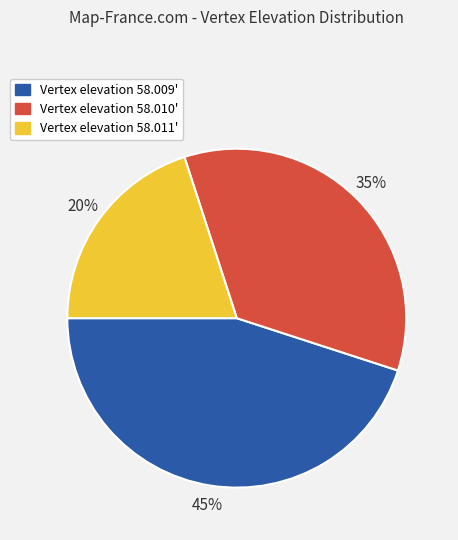

To the nearest percent, what is the average slice percentage?

33%